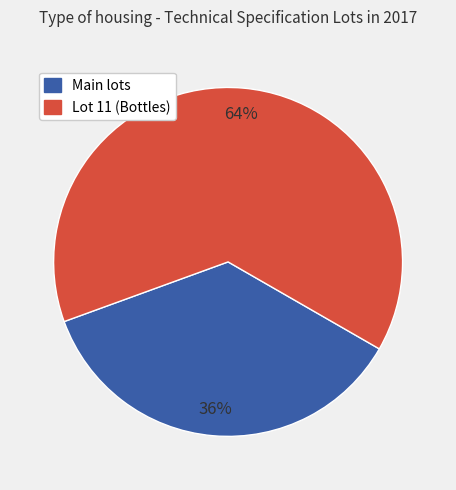

To the nearest percent, what is the average slice percentage?

50%